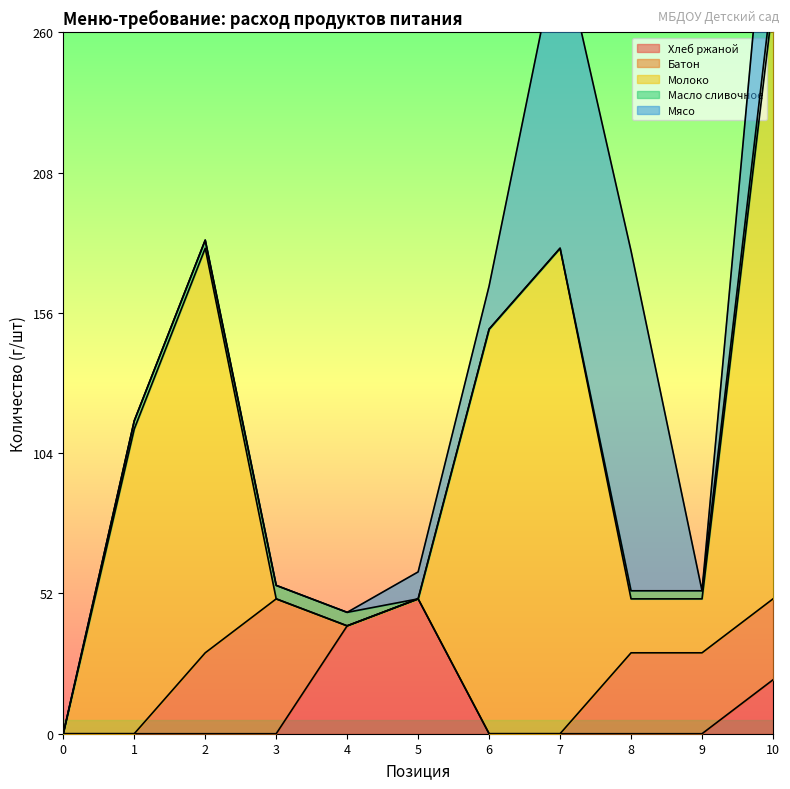

What is the total value across all series at col_1?

116